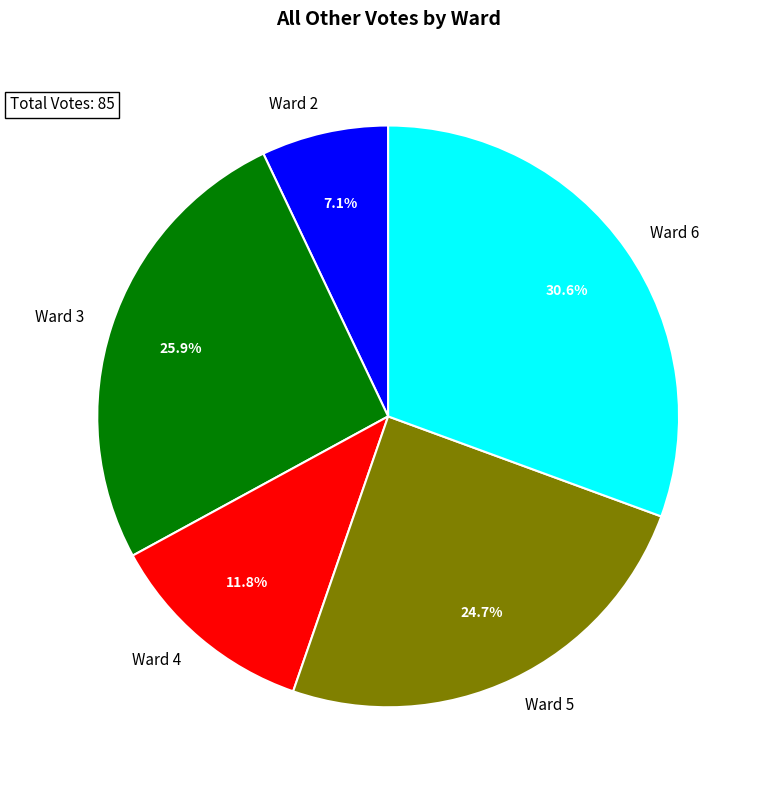

To the nearest percent, what is the difference between the Ward 6 and Ward 5 slice percentages?

6%